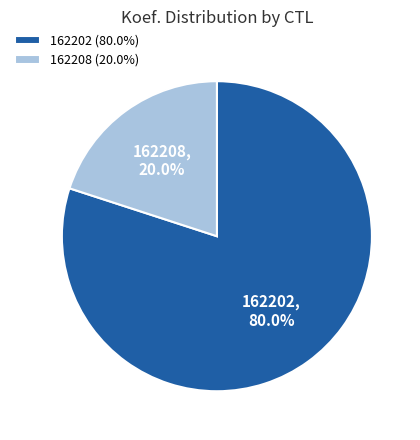

Approximately how many times larger is the value at 162202 compared to 162208?

4.0